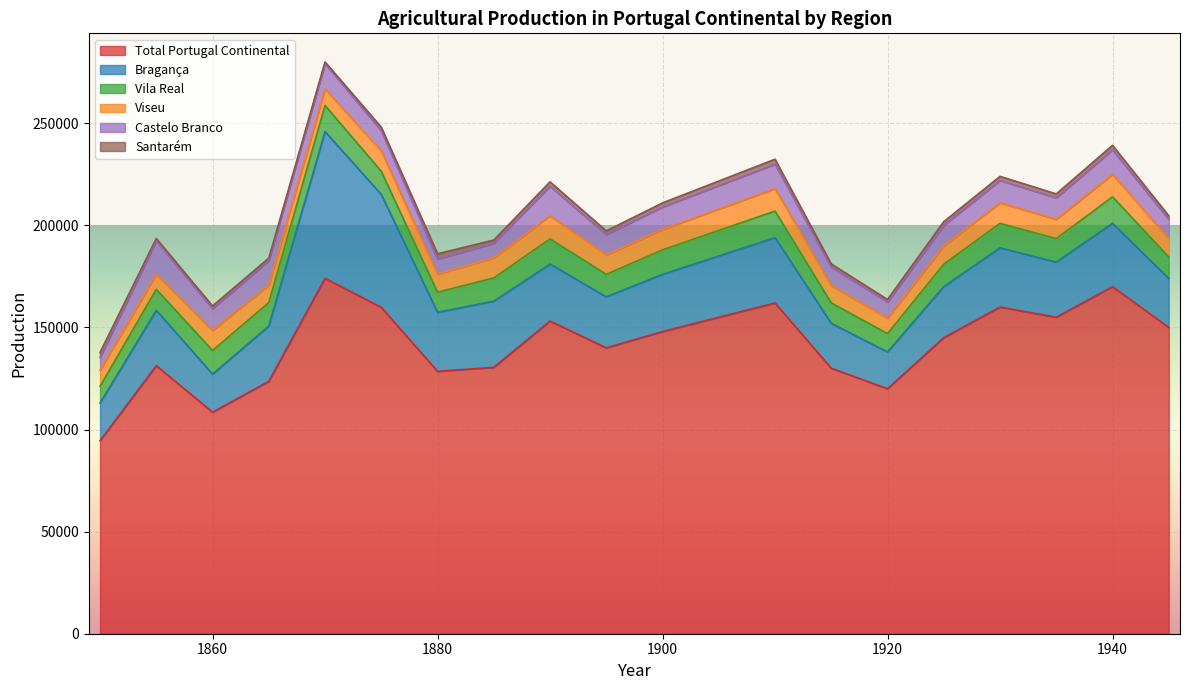

Which series has the largest total across all categories?

Total Portugal Continental